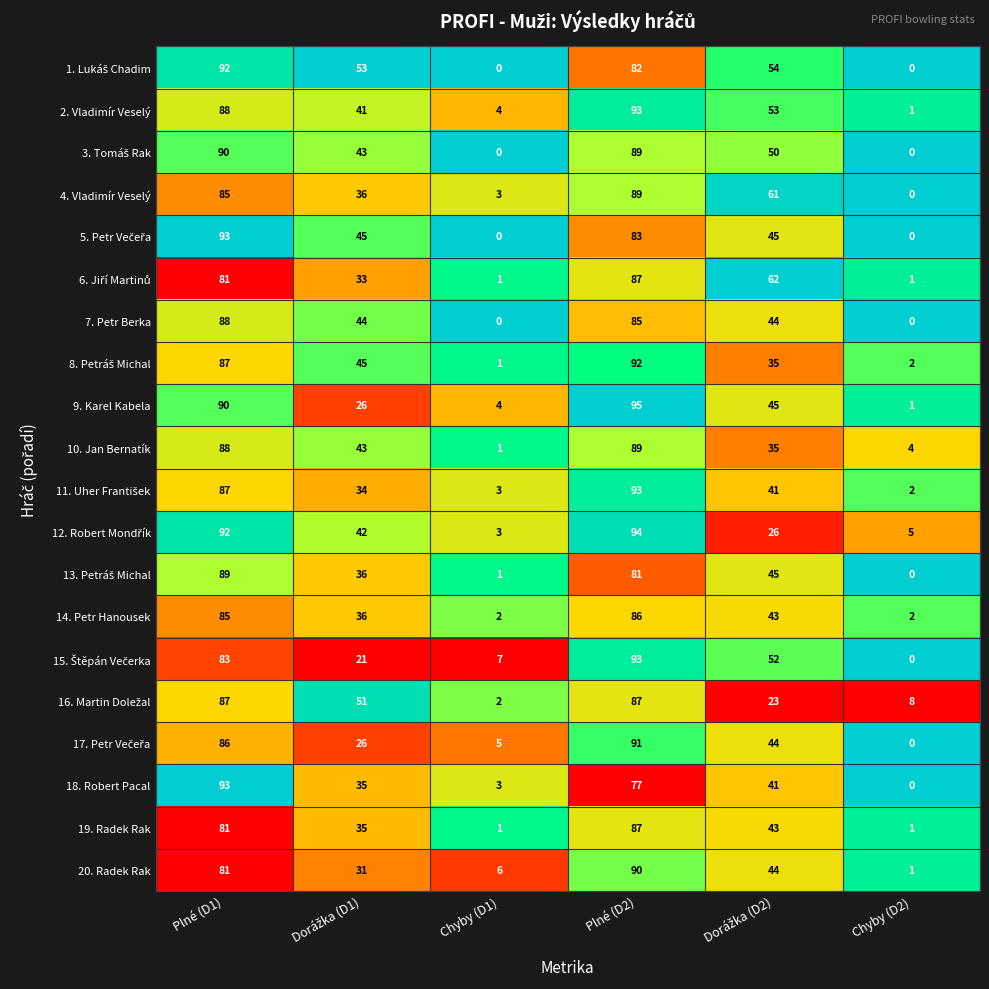

The value of 2. Vladimír Veselý at Plné (D1) is 120. True or false?

False